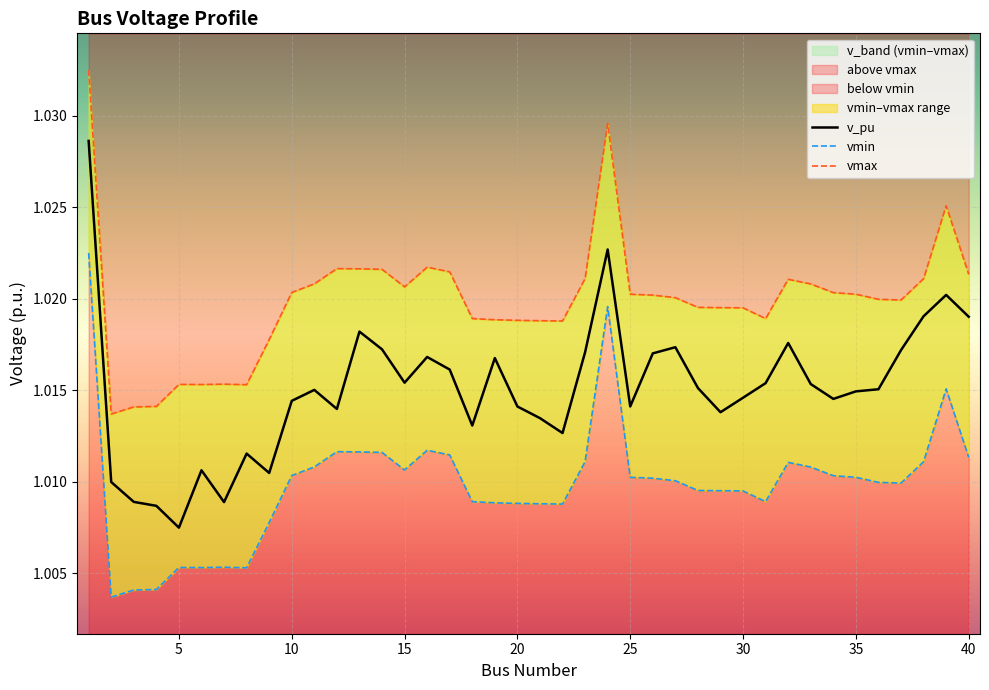

Which series has the largest total across all categories?

vmax